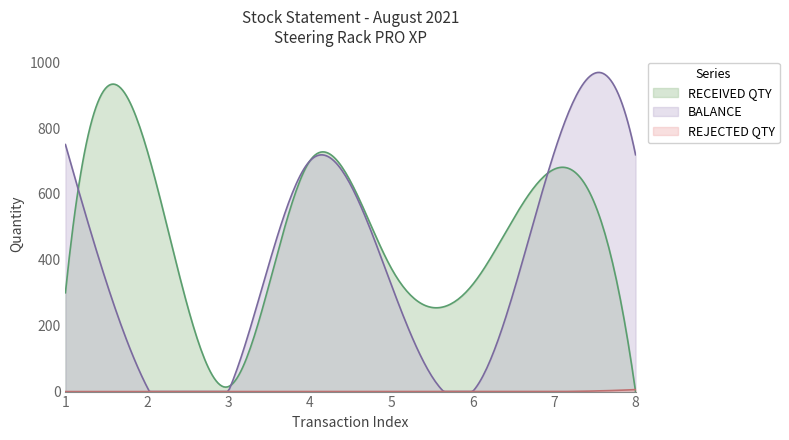

How many lines are shown in the chart?

3